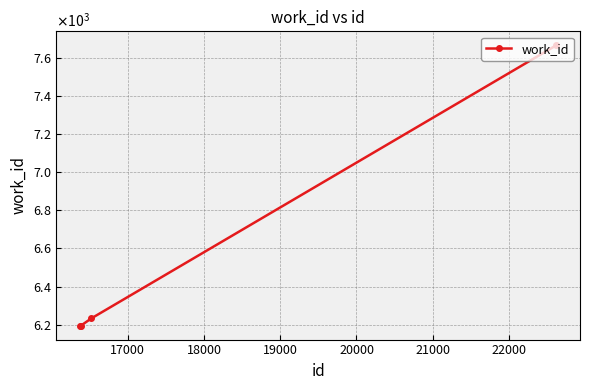

Does the chart have visible grid lines?

Yes